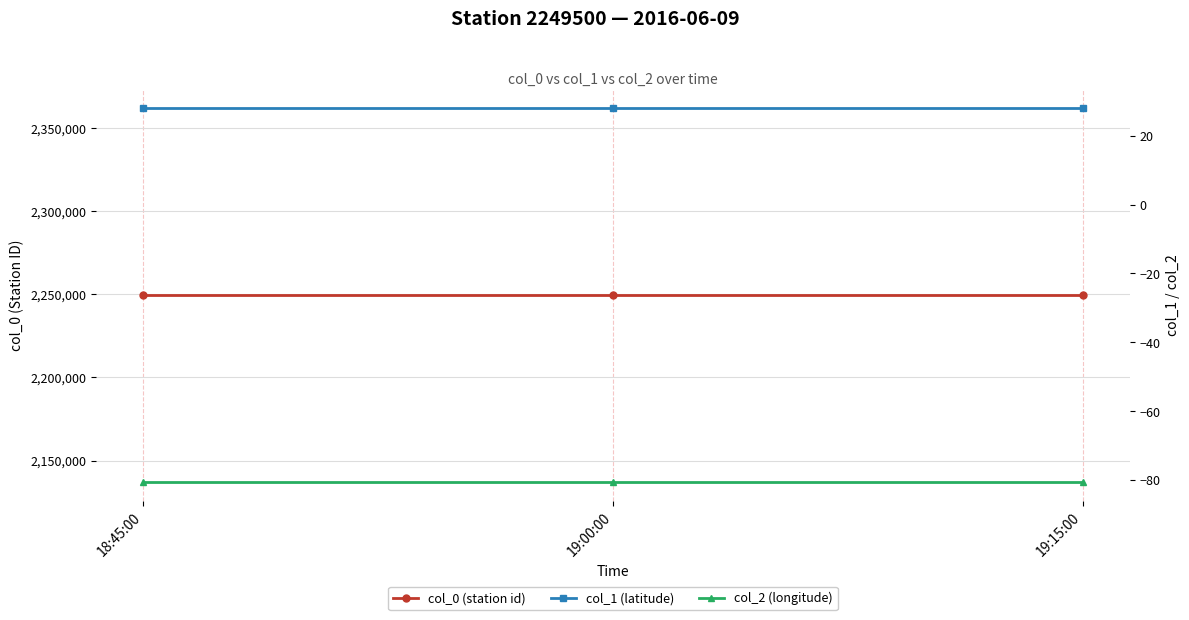

What is the total value across all series at 18:45:00?

2249447.4